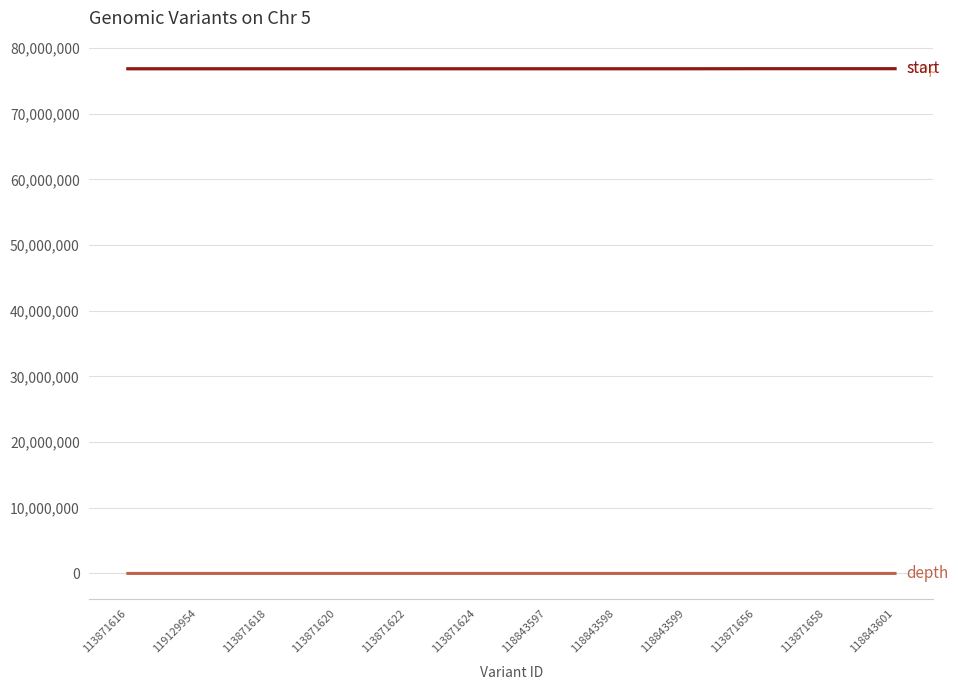

What is the maximum value shown in the chart?

76846425